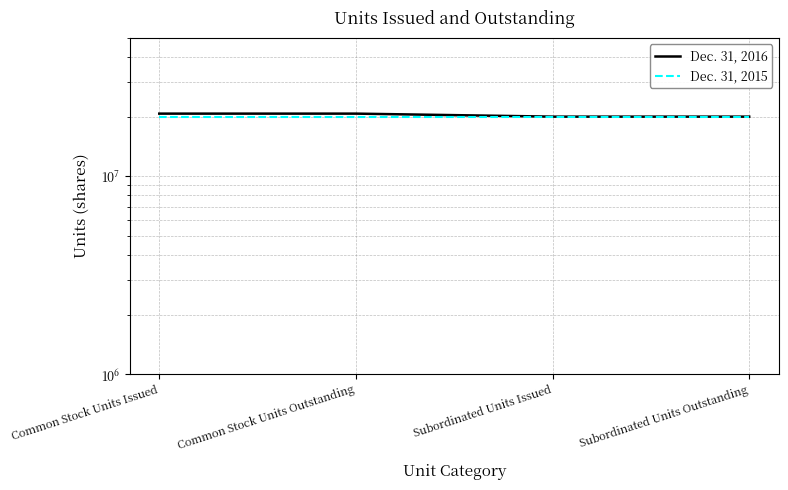

What is the total value across all series at Common Stock Units Outstanding?

40714256